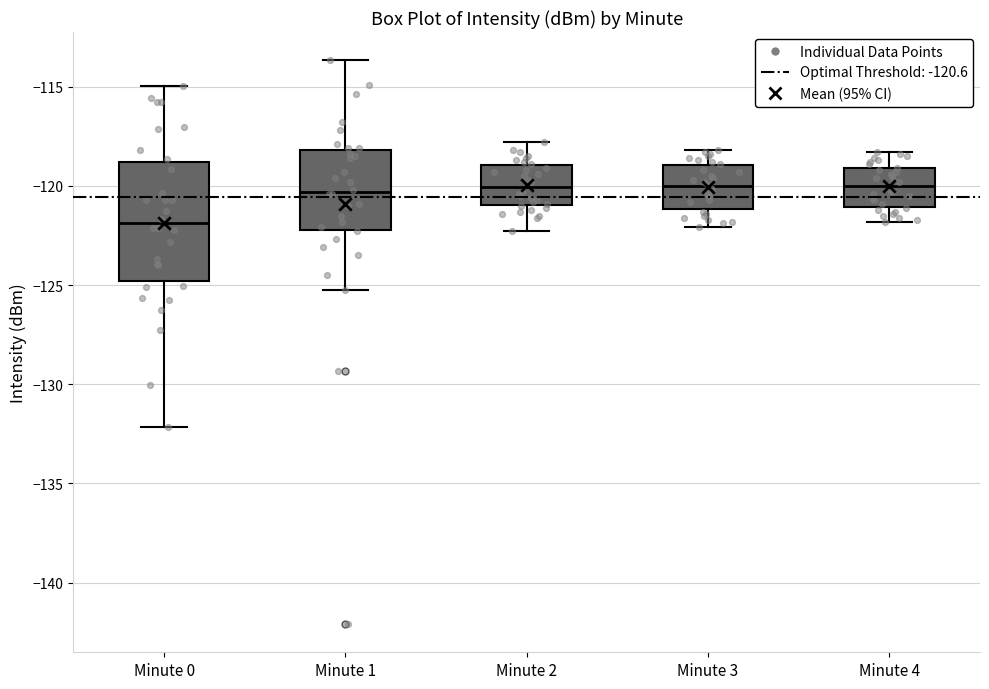

Where does the upper whisker of the box for Minute 1 end on the y-axis? The values are not printed on the chart, so give them approximately, as read against the axis.

-113.5